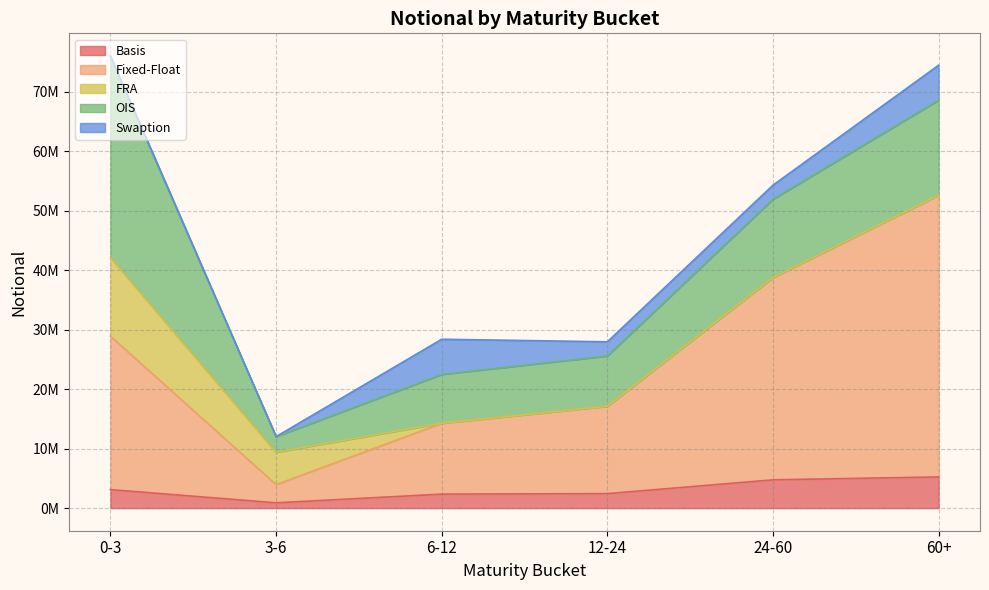

Read the Swaption value at 0-3.

166707